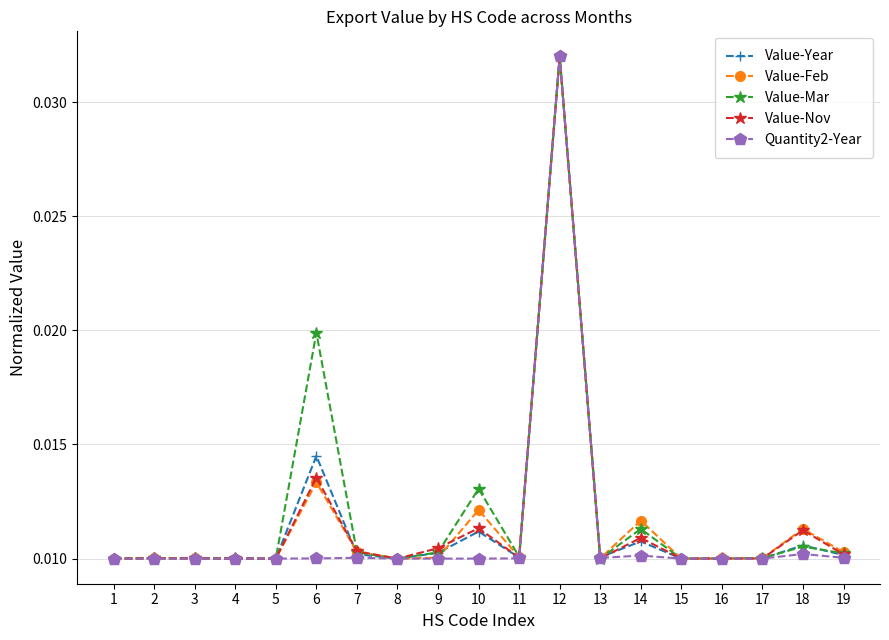

Which series has the largest total across all categories?

Value-Mar